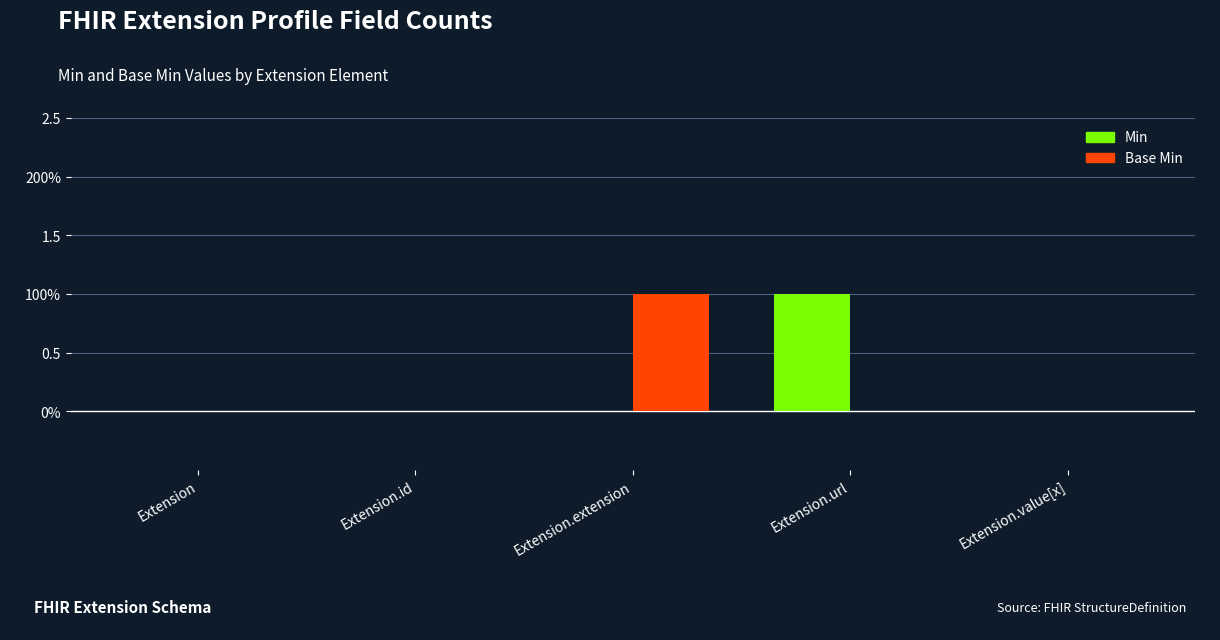

What are all the series names shown in the legend?

Min, Base Min